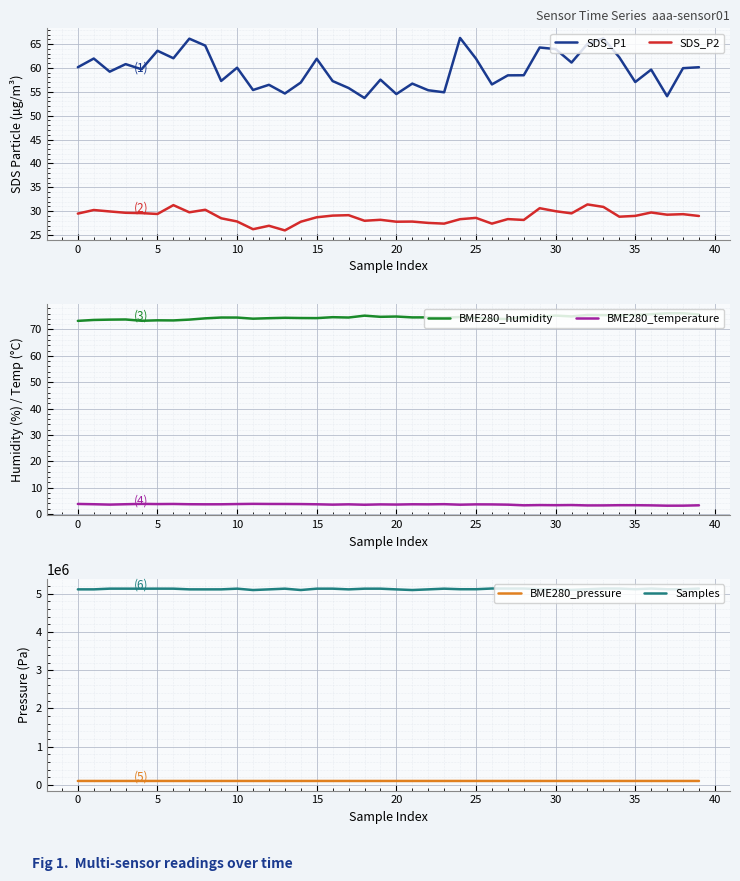

What is the difference between the second highest and minimum values in the Samples series?

39508.0